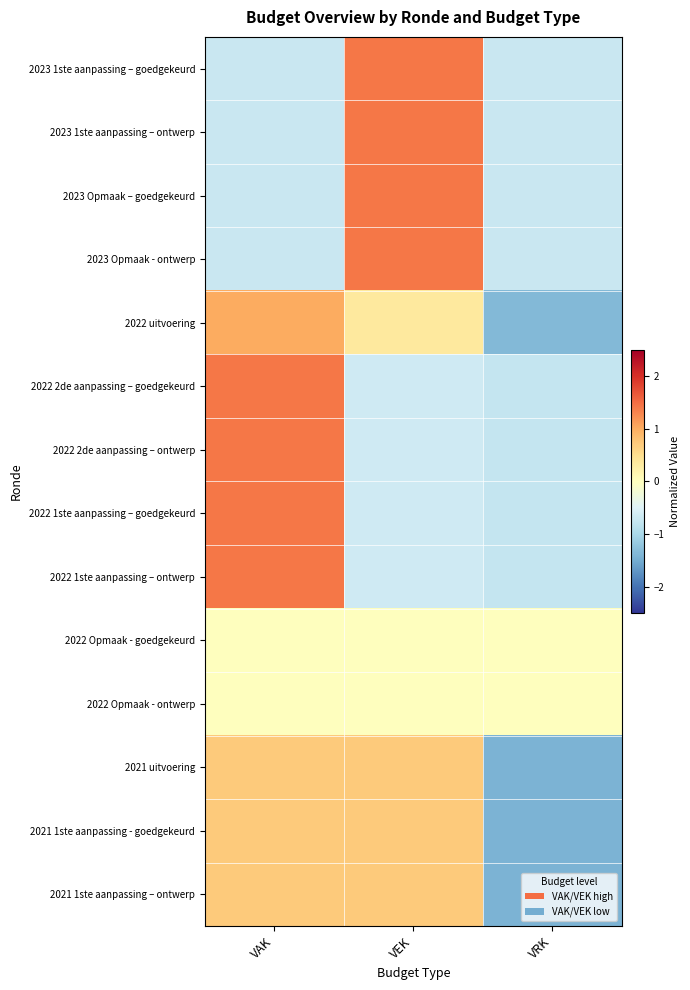

At which category does the chart reach its peak across all series?

VEK